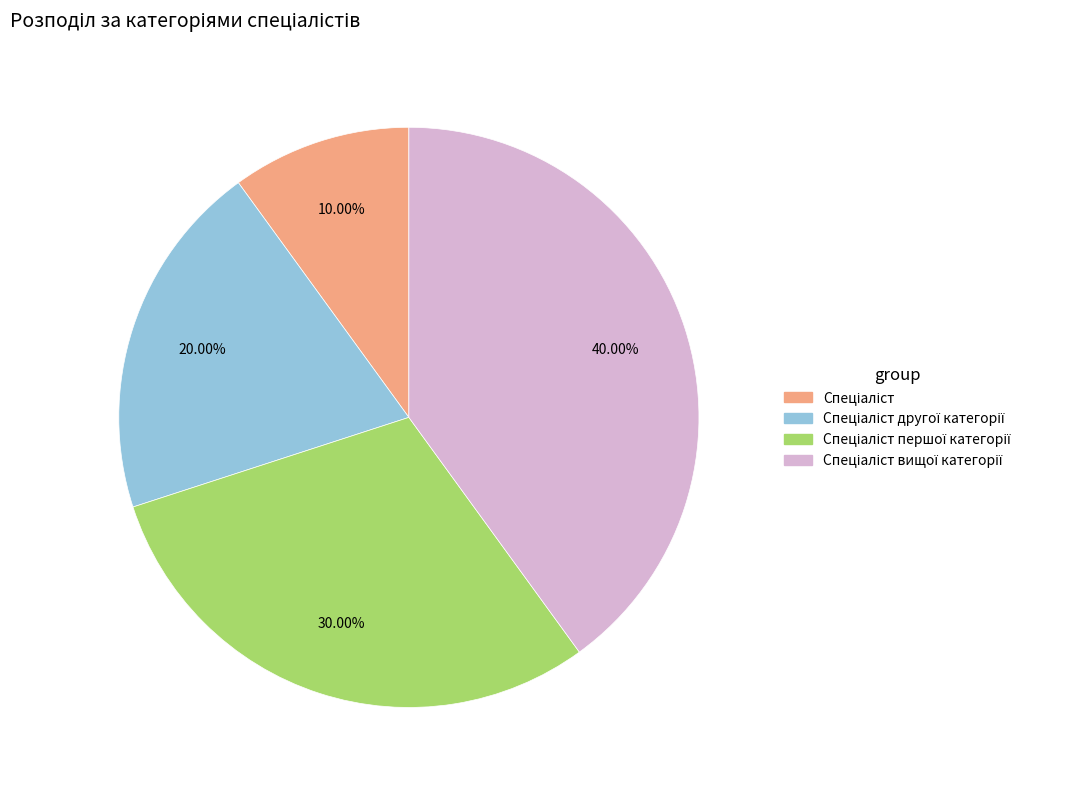

Is there any slice that represents more than half of the pie?

No